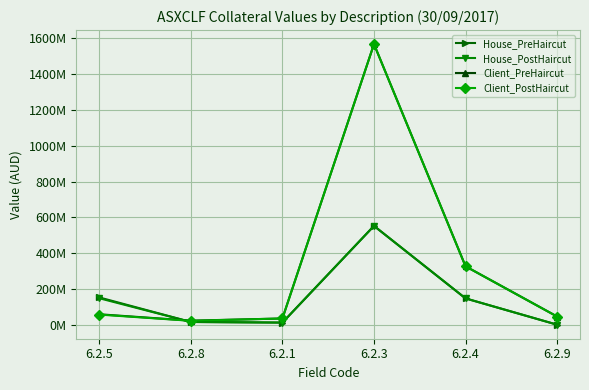

List the labels in order of Client_PostHaircut value, largest first.

6.2.3, 6.2.4, 6.2.5, 6.2.9, 6.2.1, 6.2.8